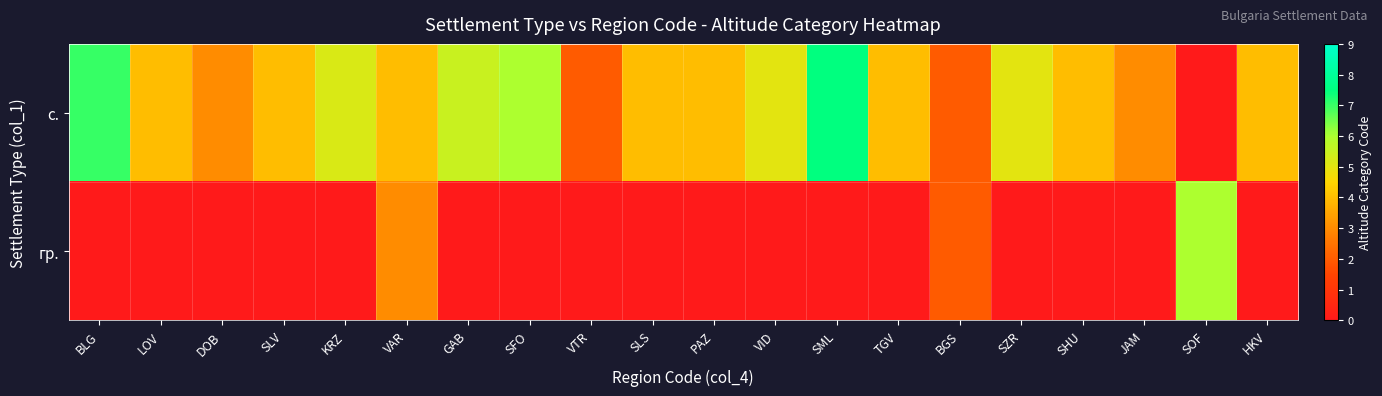

Which category has the highest value across all series?

SML